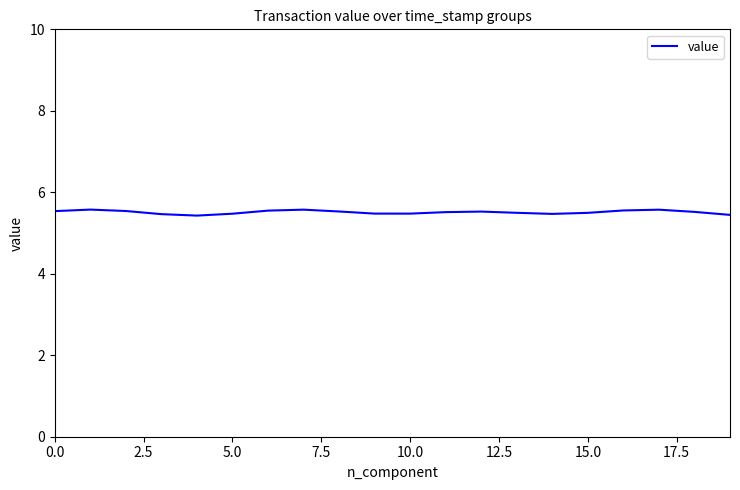

What is the greatest value displayed?

5.6